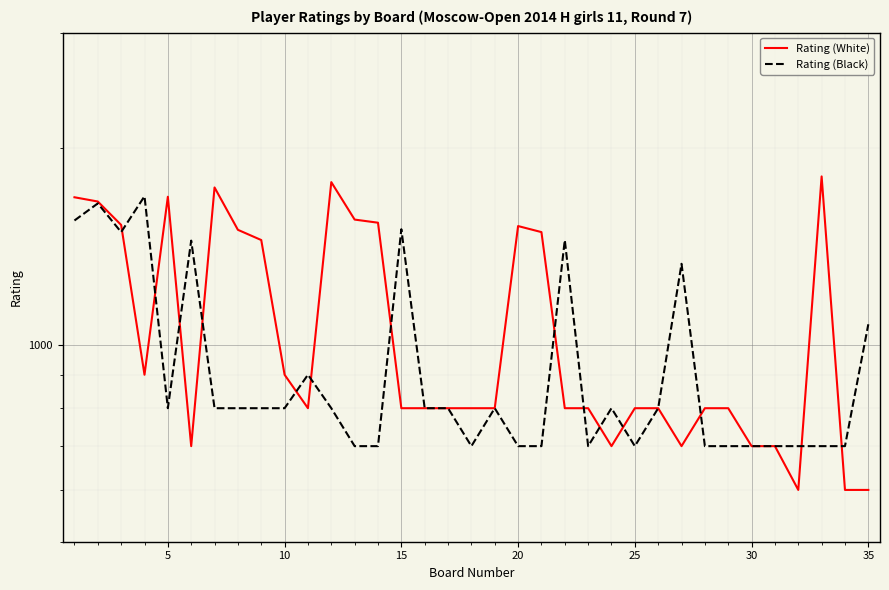

Which series has the largest total across all categories?

Rating (White)